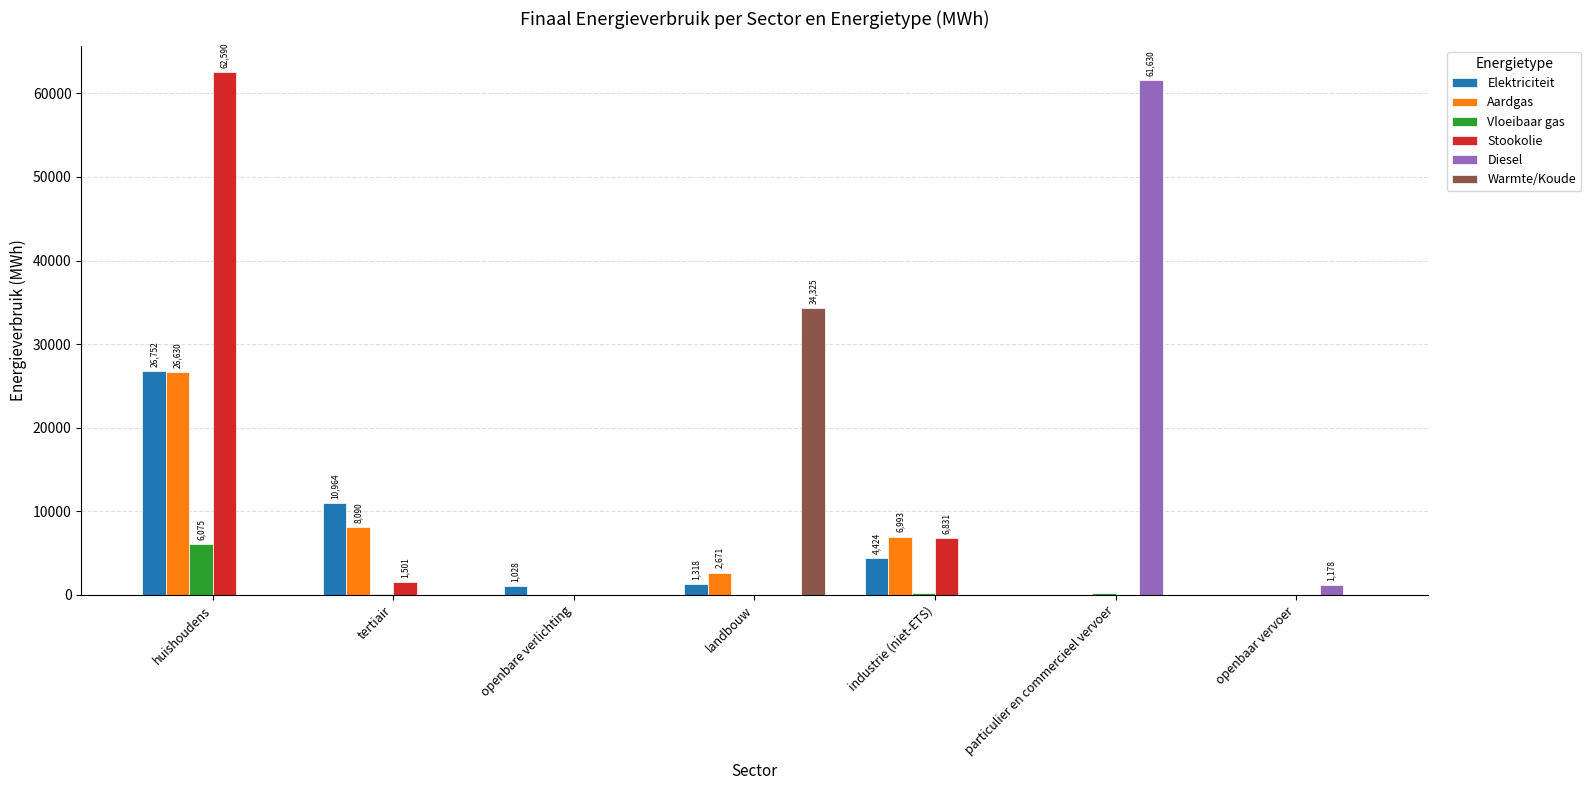

True or false: Diesel has a value of -24635.6 at industrie (niet-ETS).

False